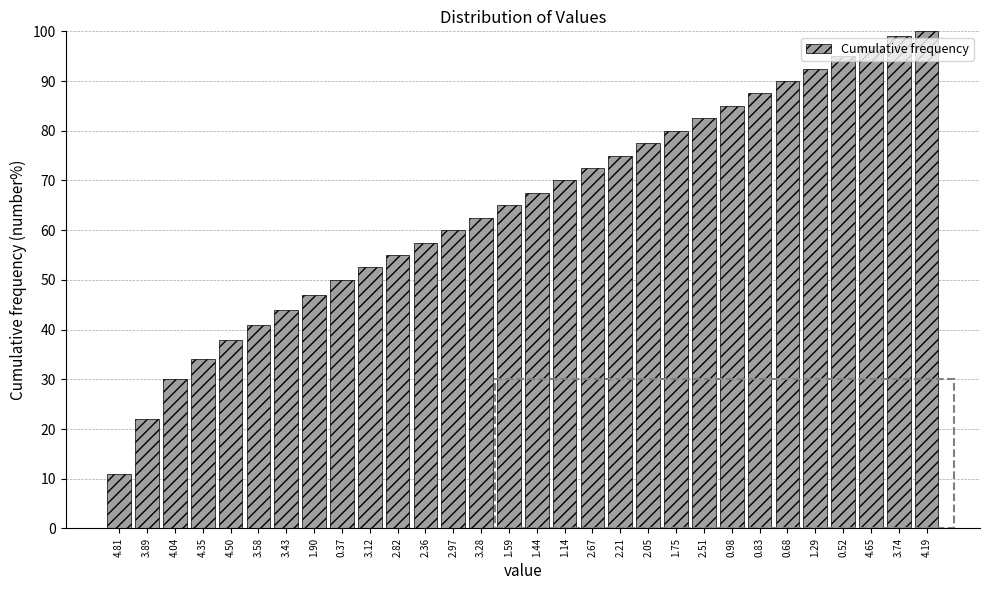

Read the value at 2.21.

75.0